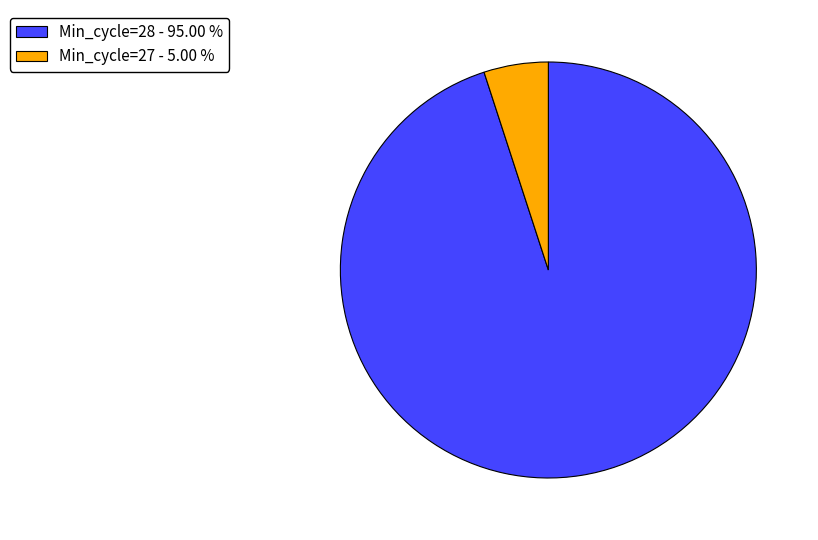

Which slice is the smallest?

Min_cycle=27 - 5.00 %